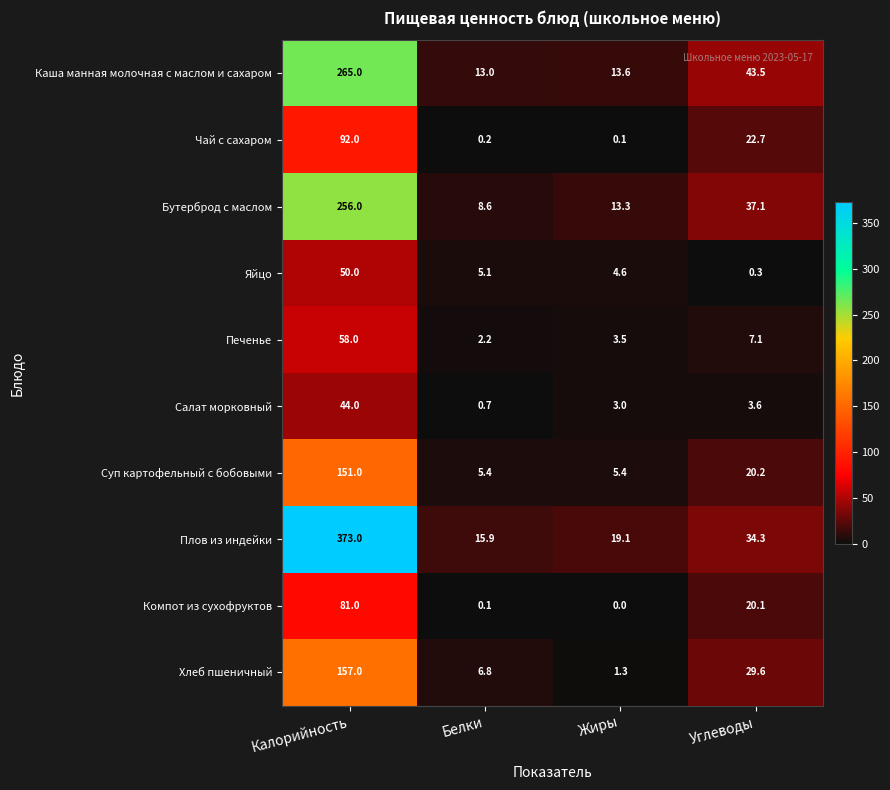

How many data points in Каша манная молочная с маслом и сахаром are above 43?

2